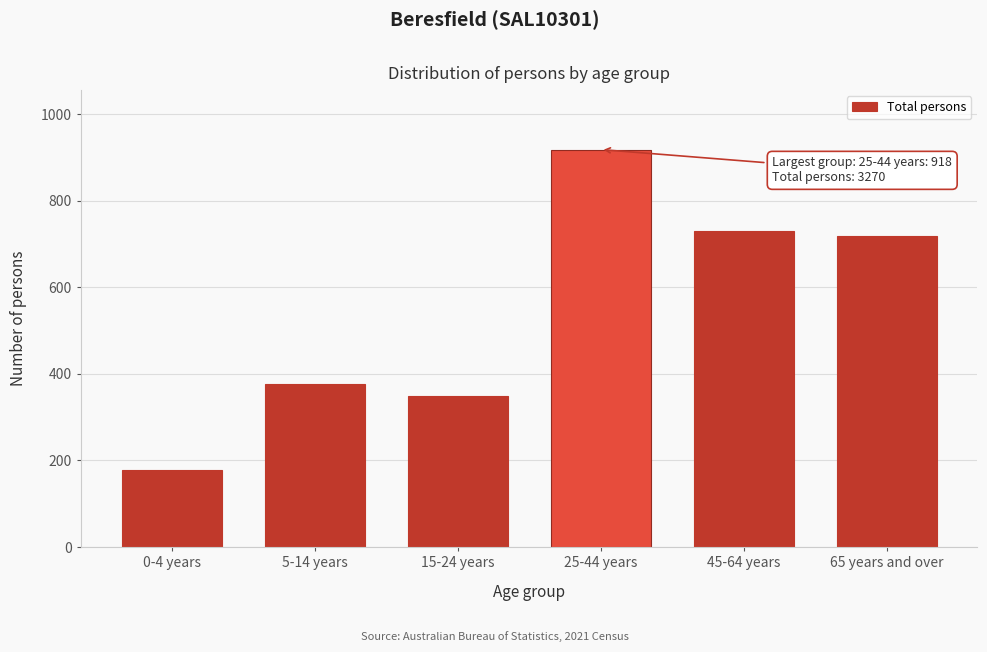

Reading left to right, list all the values displayed in this chart.

179	376	349	918	730	718